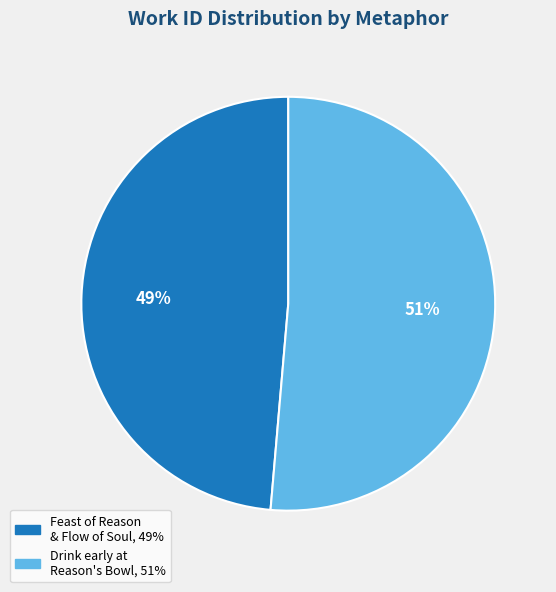

To the nearest percent, what is the average slice percentage?

50%